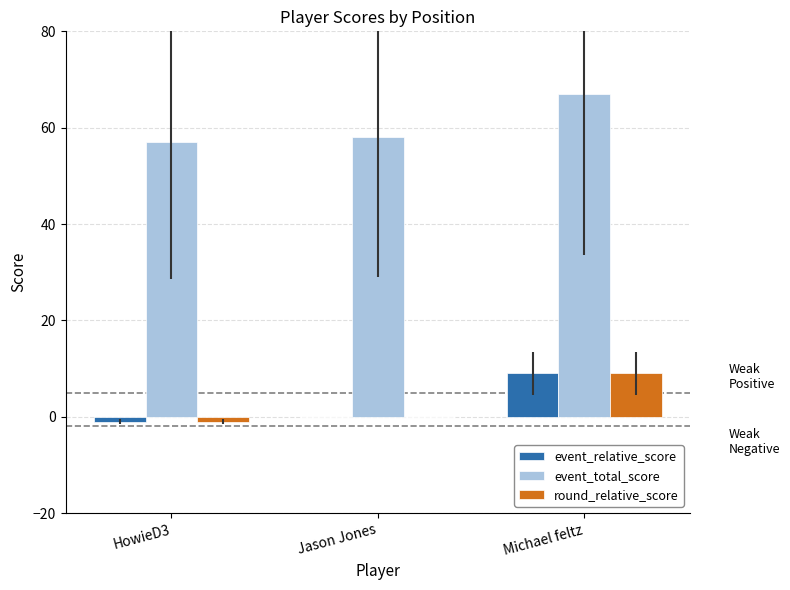

Is it true that event_total_score equals 67 at Michael feltz?

True